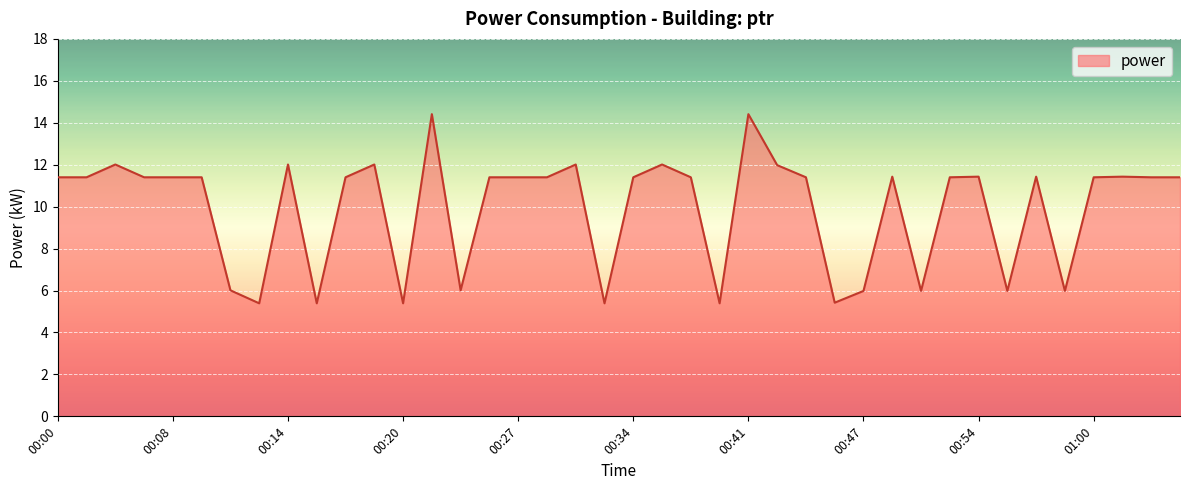

What is the greatest value displayed?

14.4